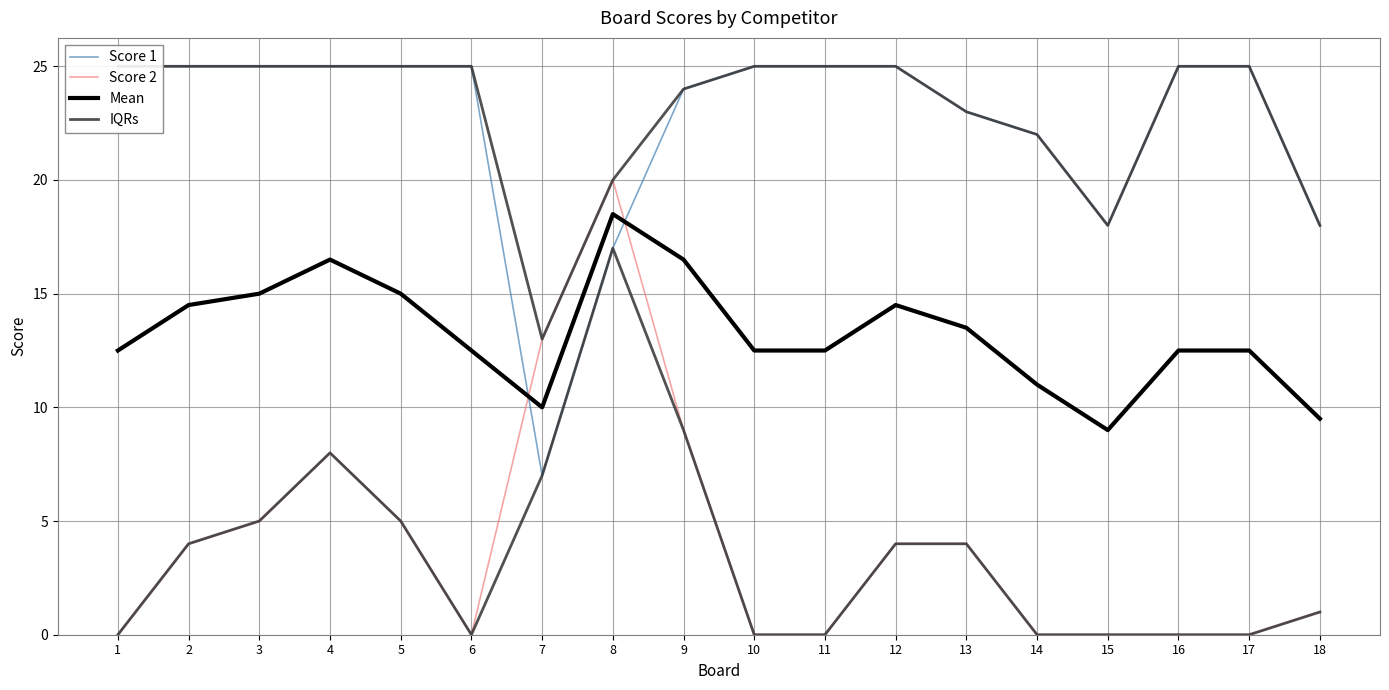

At how many categories does at least one series exceed 15?

17